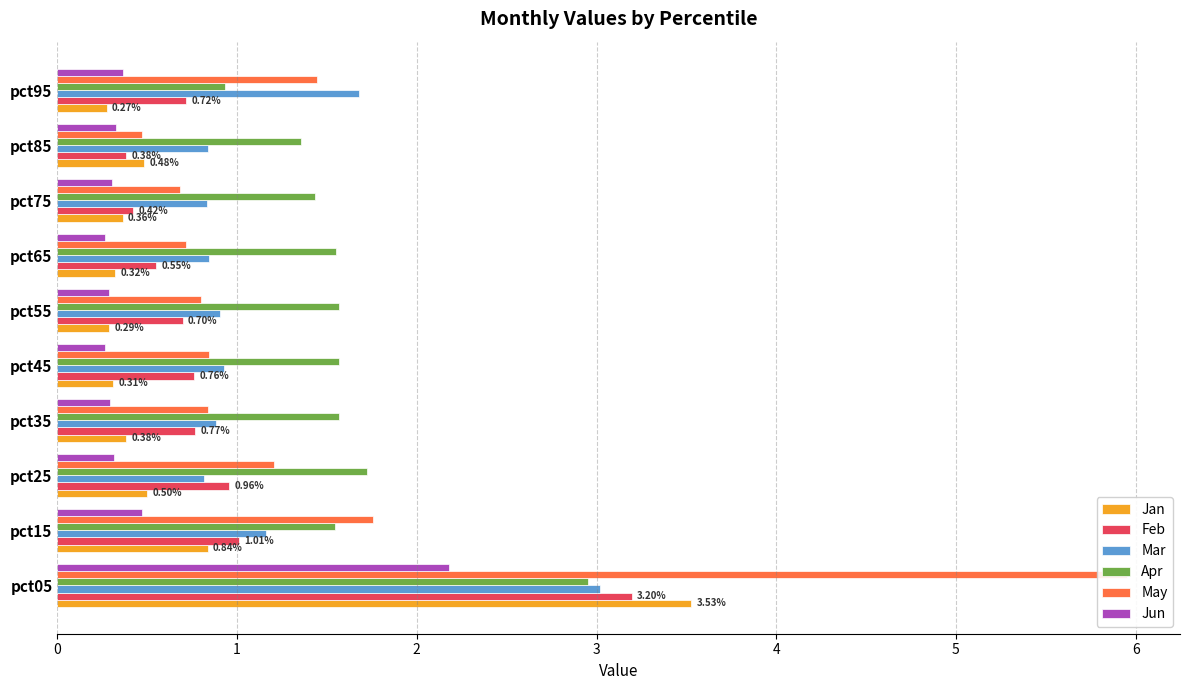

What are all the series names shown in the legend?

Jan, Feb, Mar, Apr, May, Jun